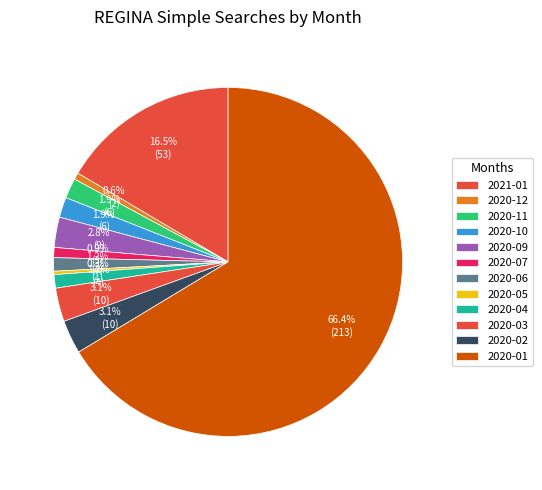

Is there a majority slice in this chart?

Yes